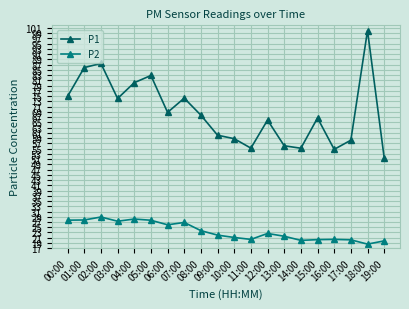

At which label does P1 reach its minimum?

19:00